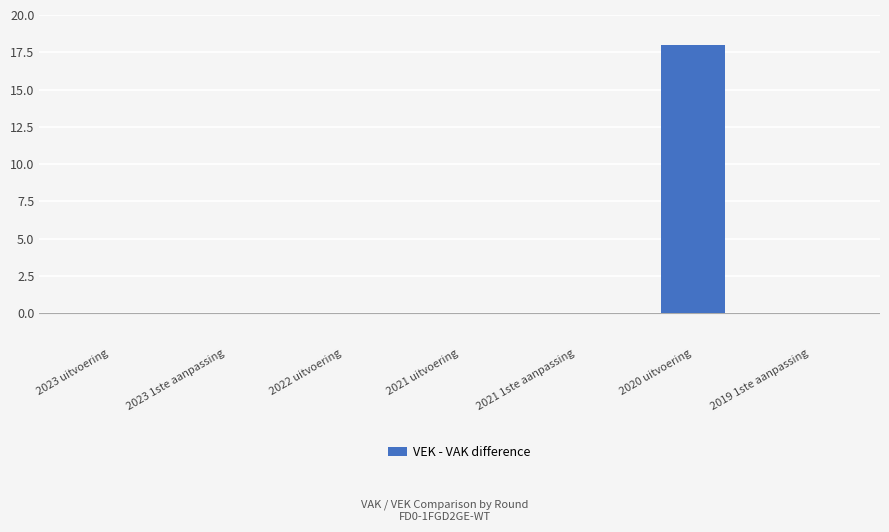

Which label corresponds to the largest value in the chart?

2020 uitvoering